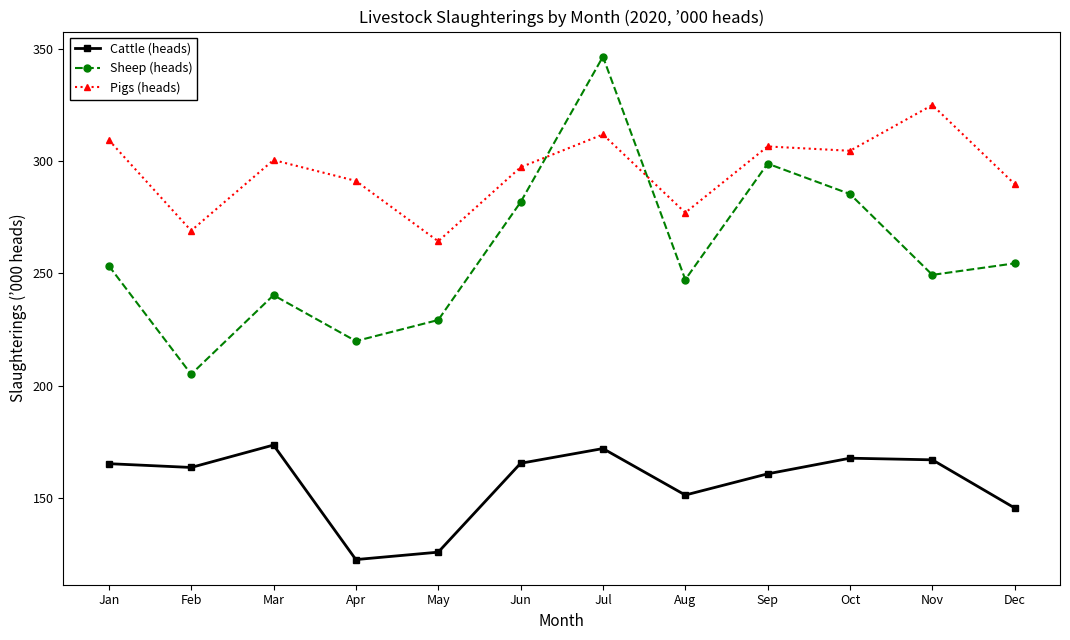

Rank the series at Jun from highest to lowest value.

Pigs (heads), Sheep (heads), Cattle (heads)